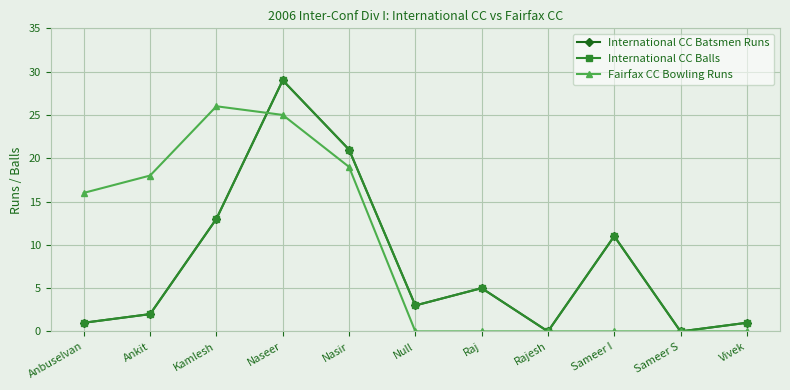

What is the sum of the Fairfax CC Bowling Runs values at Ankit and Nasir?

37